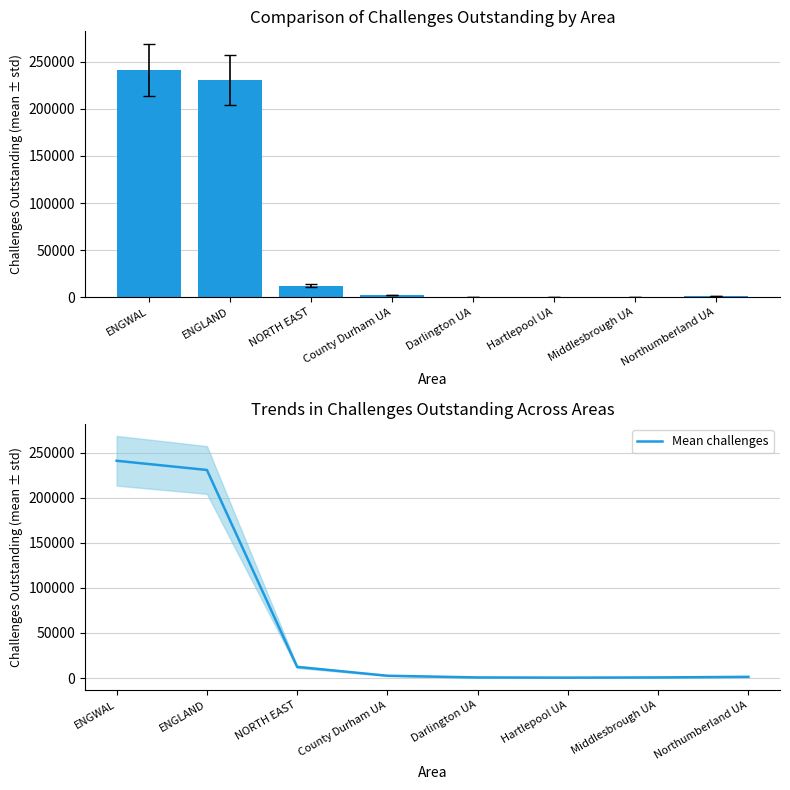

List the labels in order of value, smallest first.

Hartlepool UA, Darlington UA, Middlesbrough UA, Northumberland UA, County Durham UA, NORTH EAST, ENGLAND, ENGWAL